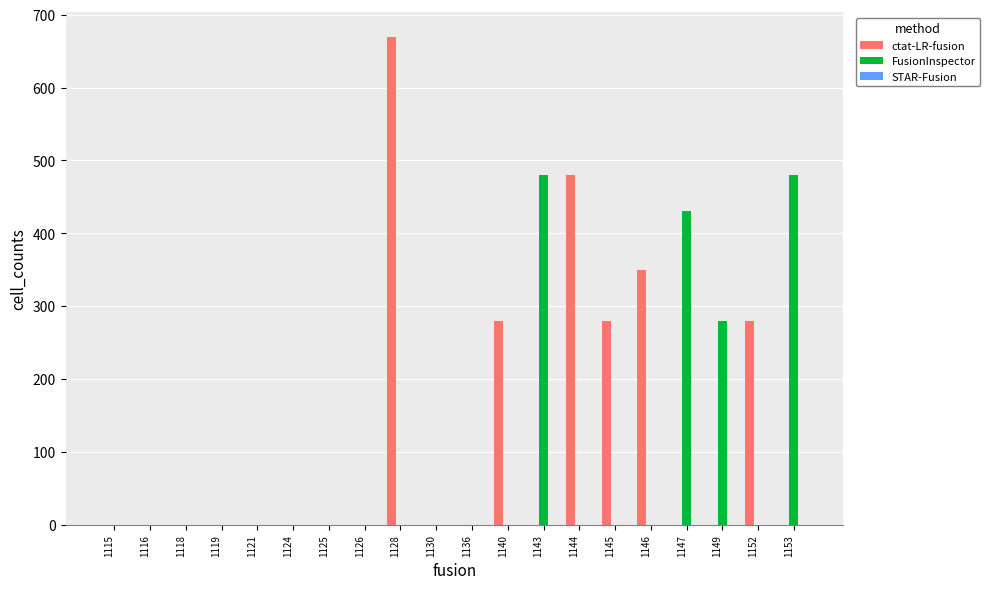

What is the greatest value displayed?

670